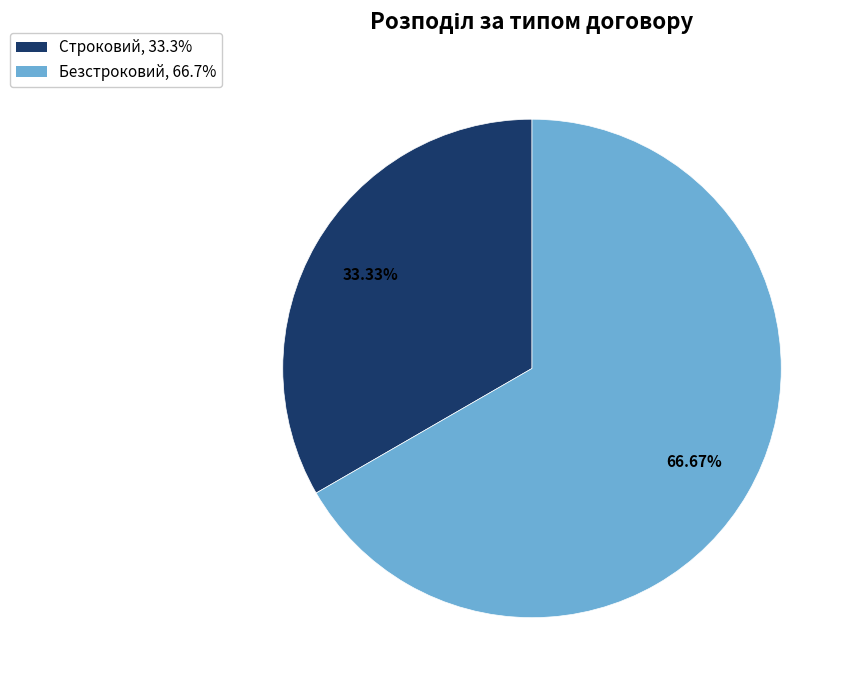

To the nearest percent, what is the difference between the Безстроковий and Строковий slice percentages?

33%